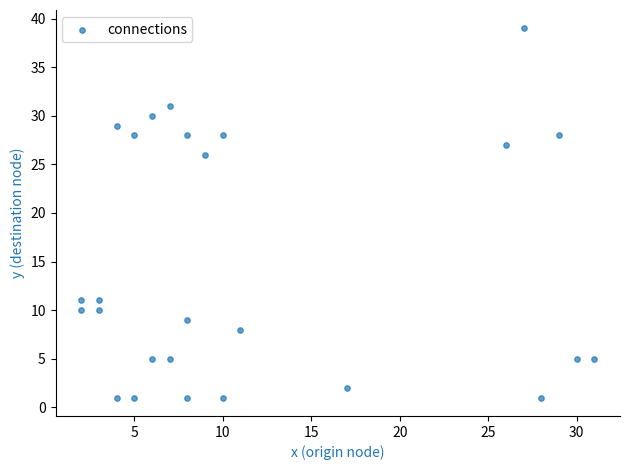

What Y value in the scatter plot is closest to 20?

26